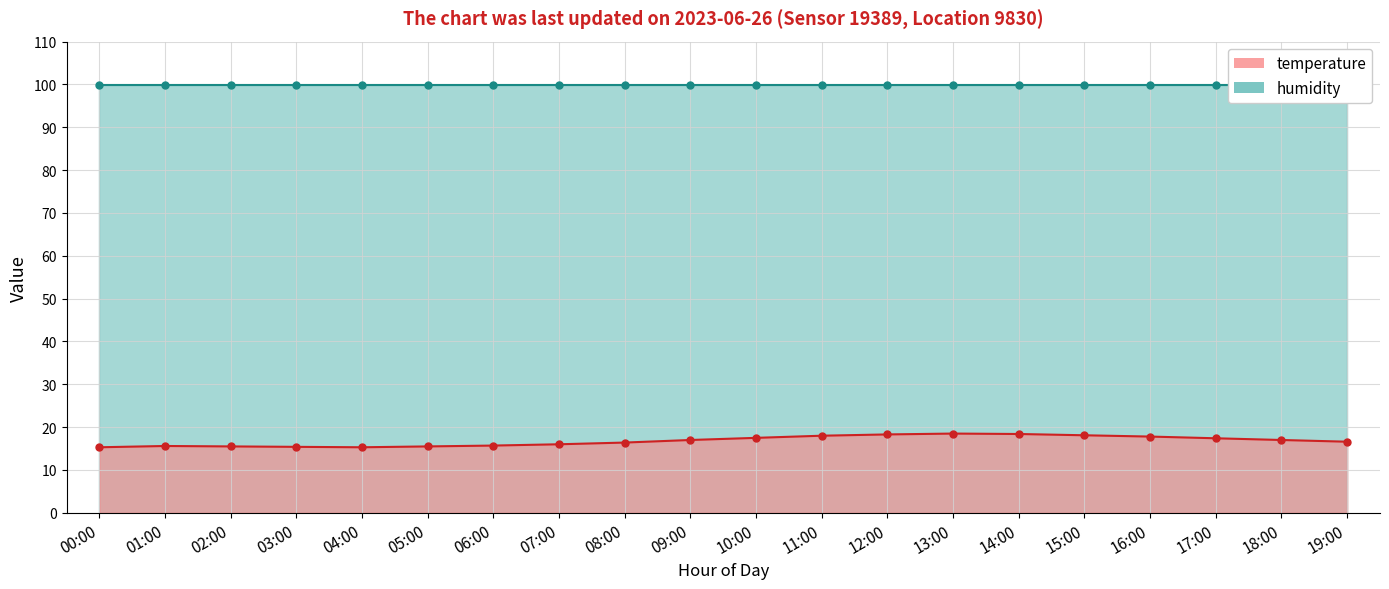

The temperature series shows 28.3 at 08:00. True or false?

False